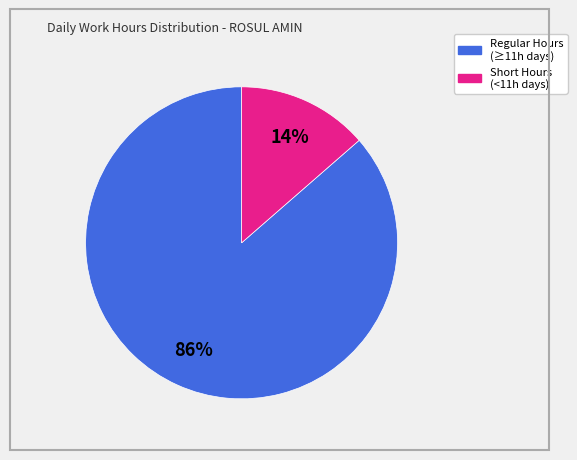

Is there any slice that represents more than half of the pie?

Yes